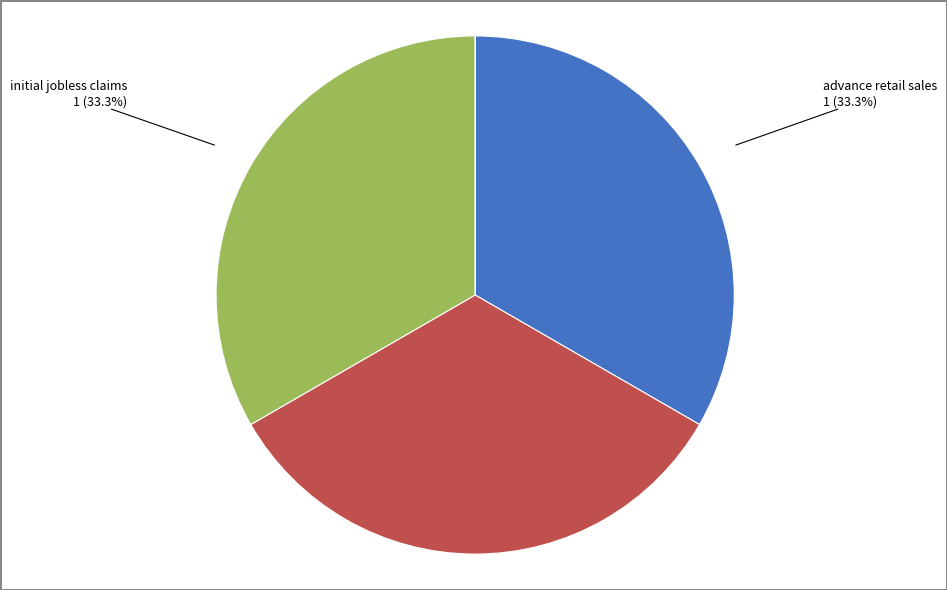

Does t bill spread 10y 3m account for over 50% of the chart?

No